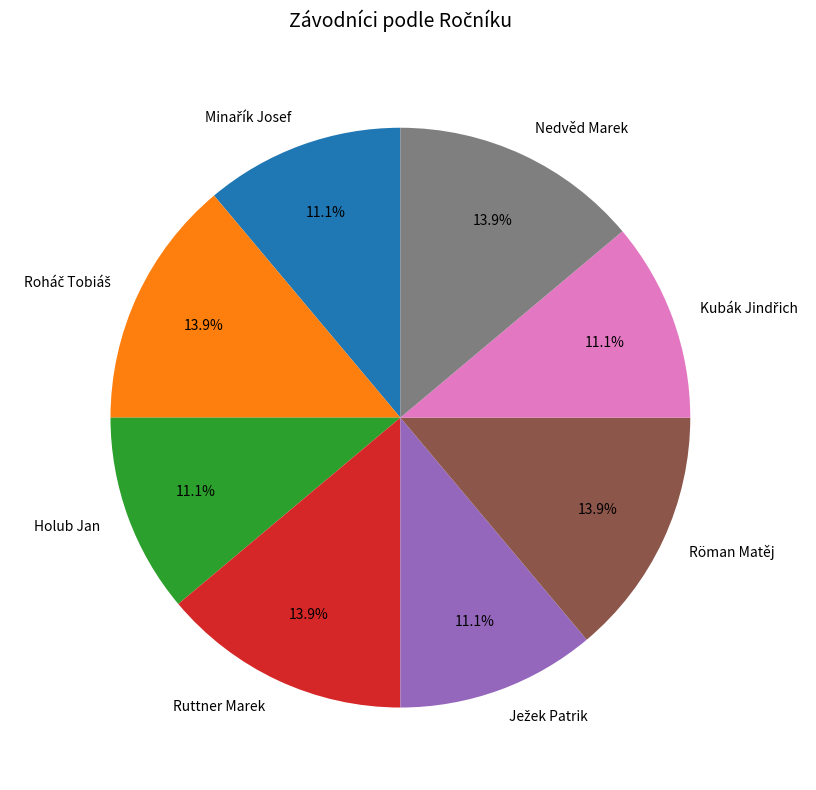

Approximately how many times larger is the value at Röman Matěj compared to Ruttner Marek?

1.0